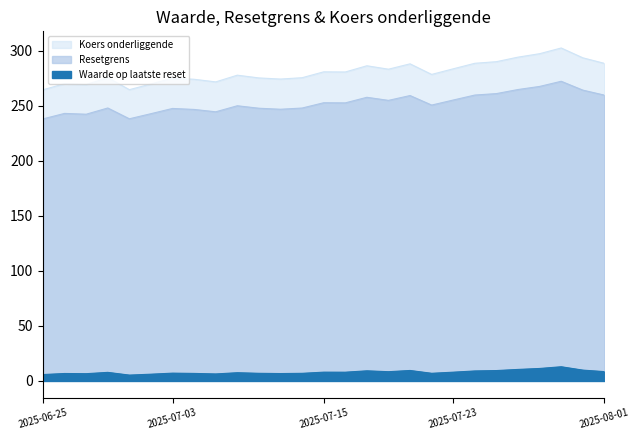

Where does the Koers onderliggende series first go above 278?

2025-07-15